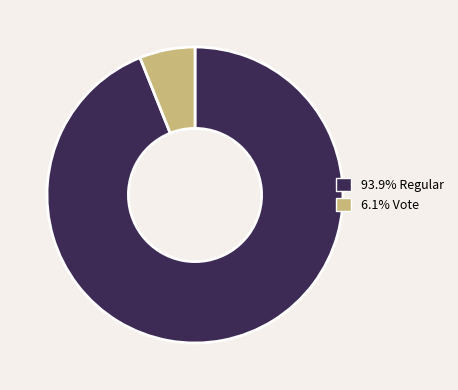

Is there any slice that represents more than half of the pie?

Yes